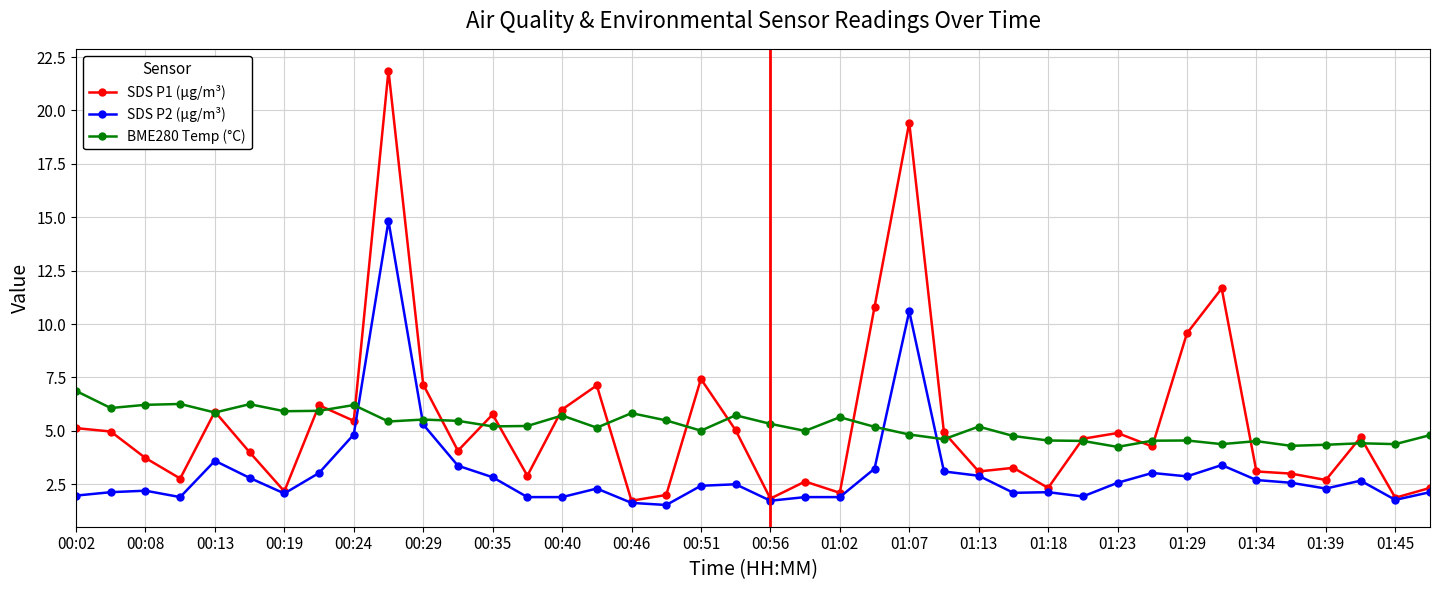

What is the value of the SDS P1 (µg/m³) point at the 37th from the left?

2.7